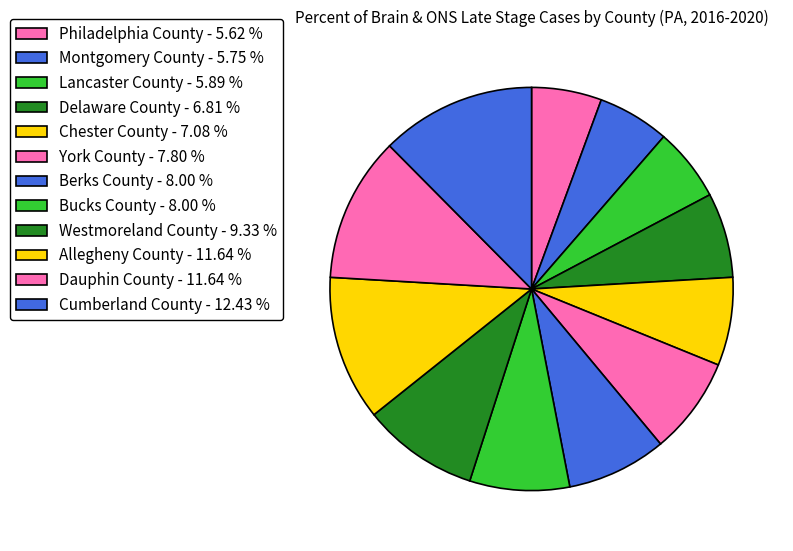

Between Cumberland County and Delaware County, which is larger?

Cumberland County